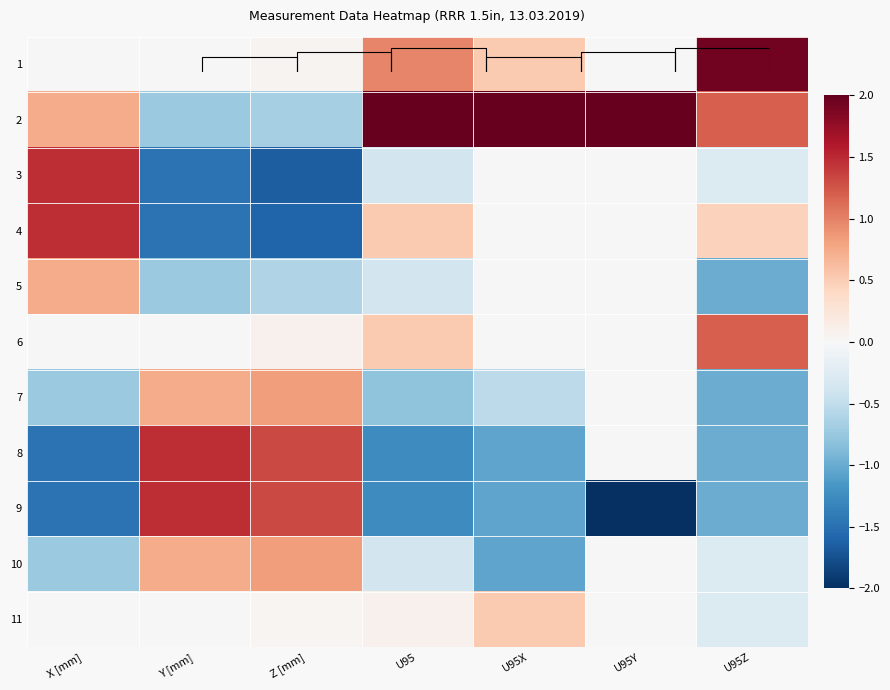

How many negative values does the 10 series have?

5